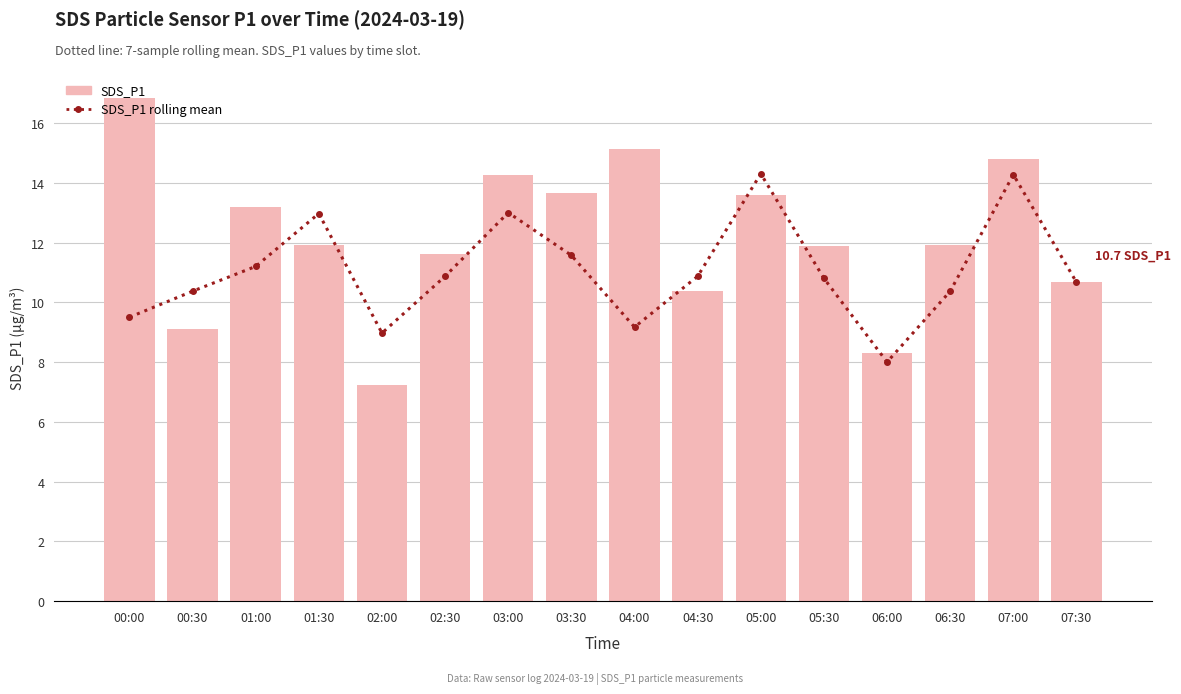

What is the label of the 5th bar from the left?

02:00